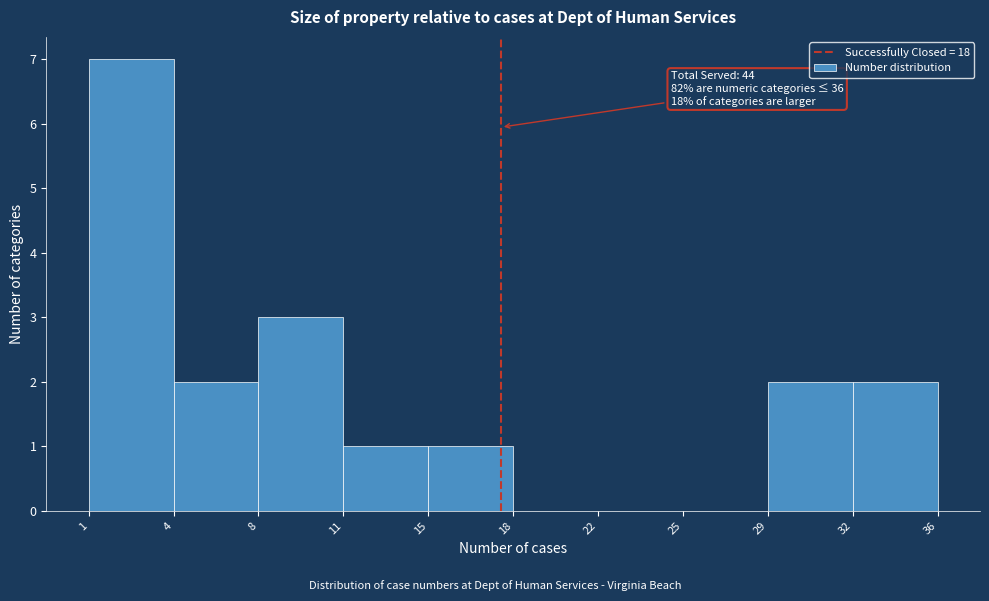

Reading left to right, what are all the values shown in this chart?

1=7	4=2	8=3	11=1	15=1	18=0	22=0	25=0	29=2	32=2